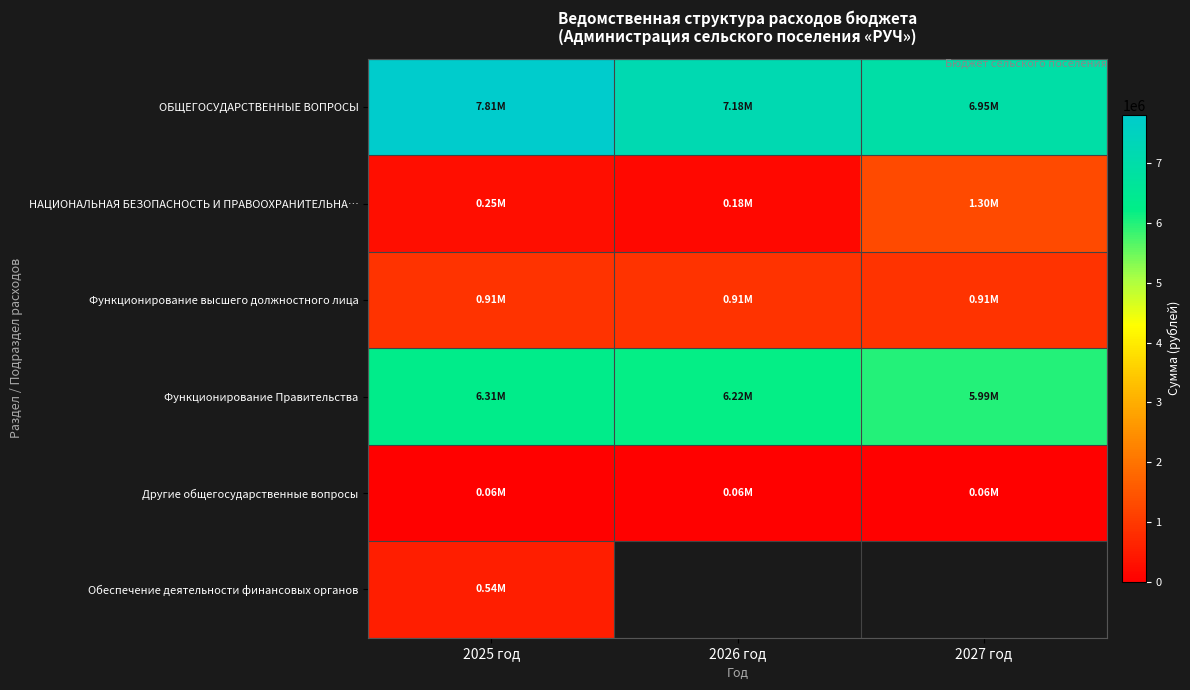

Is it true that Другие общегосударственные вопросы equals 77466.0 at 2026 год?

False